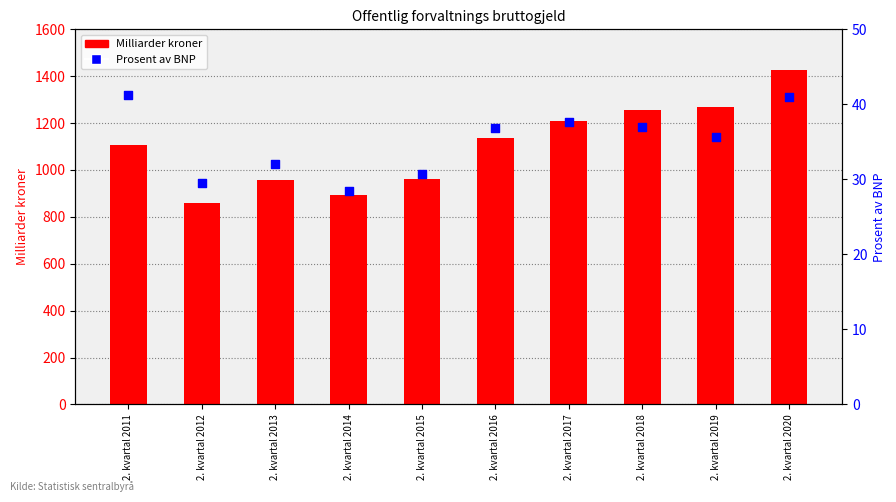

What is the total value across all series at 2. kvartal 2013?

990.1